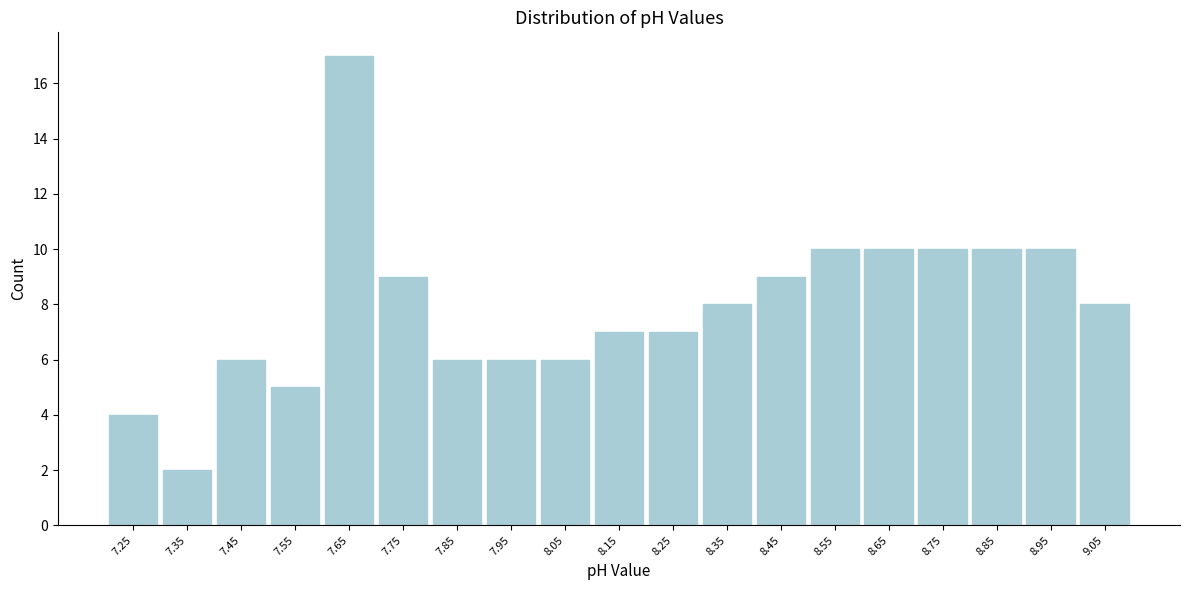

Reading left to right, list all the values displayed in this chart.

4	2	6	5	17	9	6	6	6	7	7	8	9	10	10	10	10	10	8